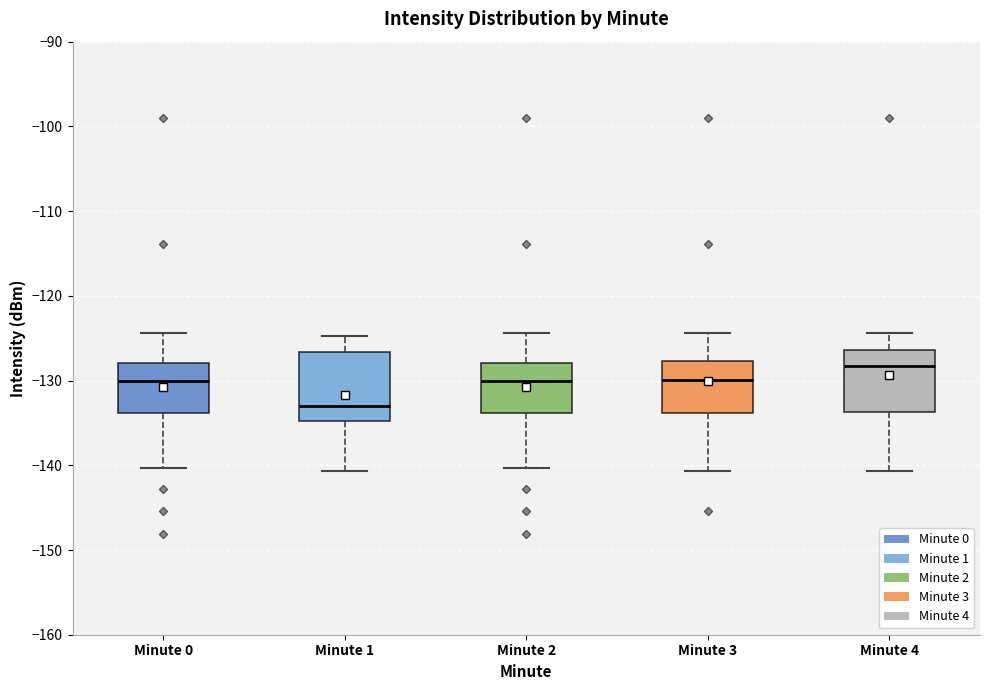

Which box has the highest median line?

Minute 4